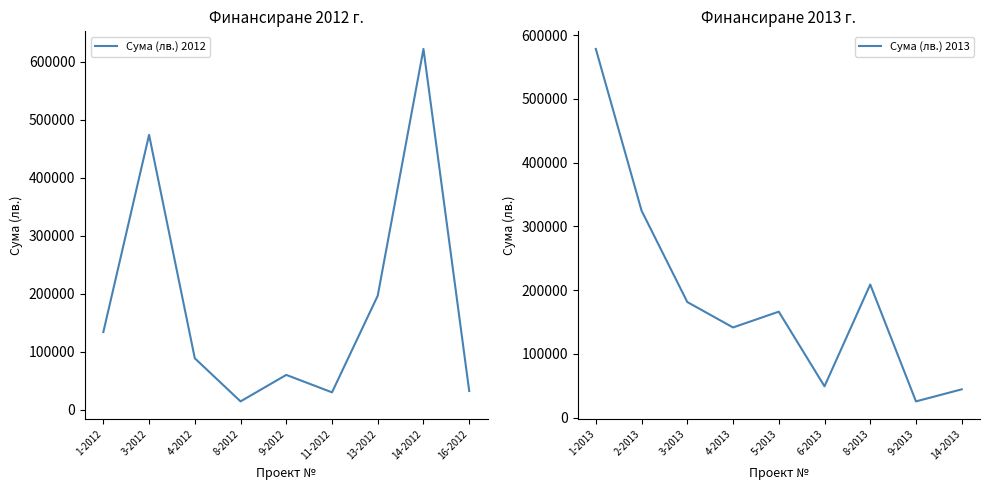

Where is the first local minimum for Сума (лв.) 2013?

4-2013